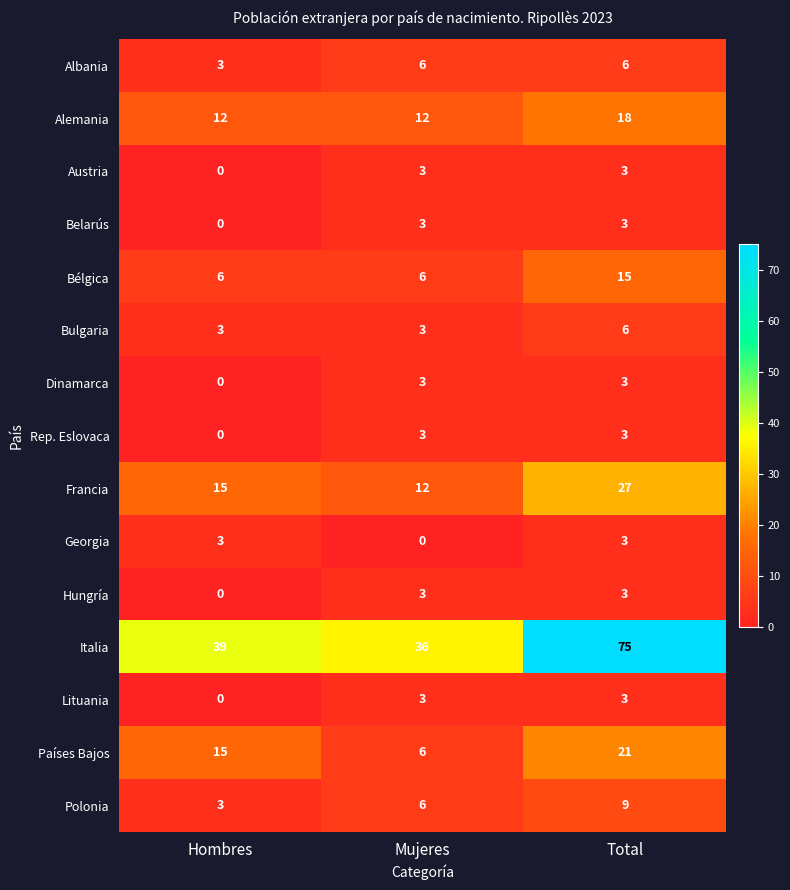

Count the number of data series in this chart.

15